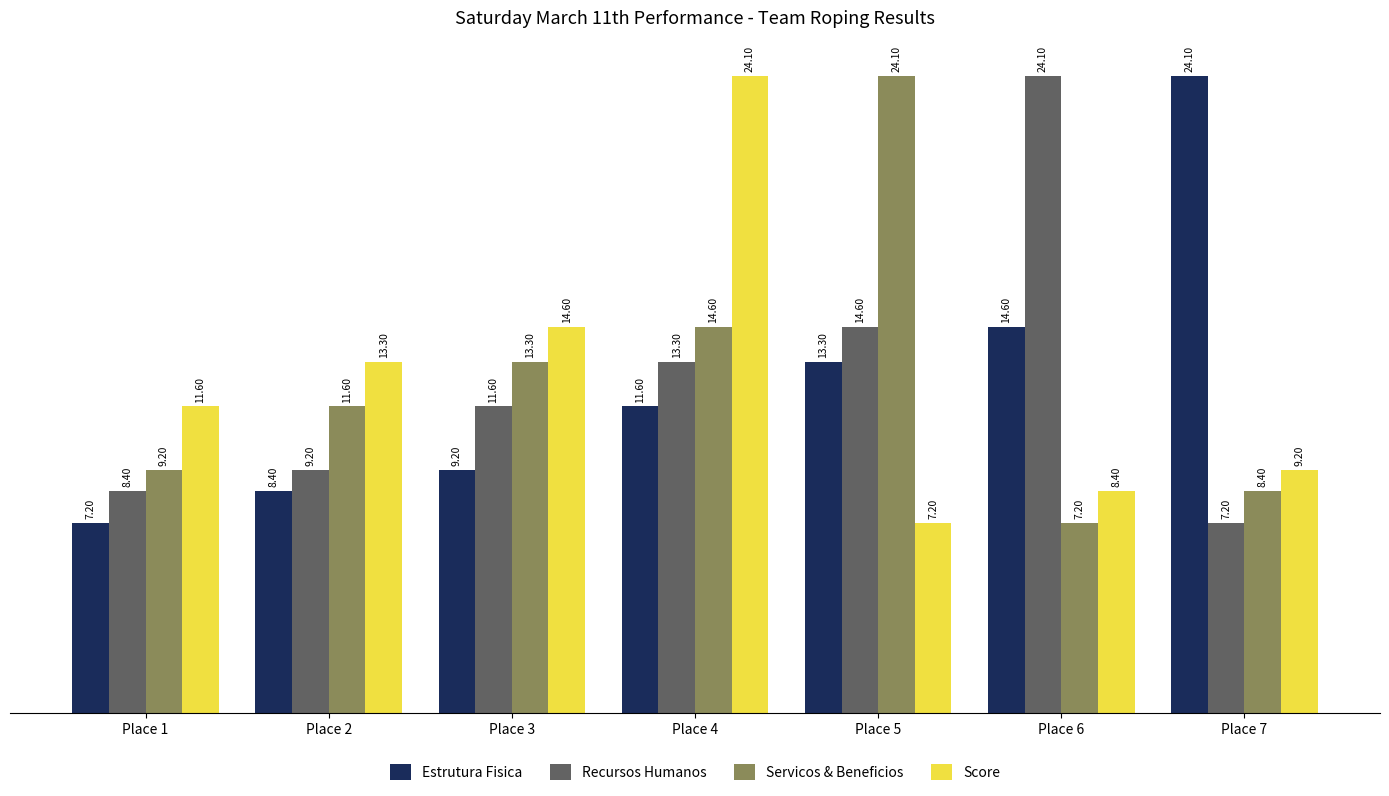

What is the maximum value for Score?

24.1